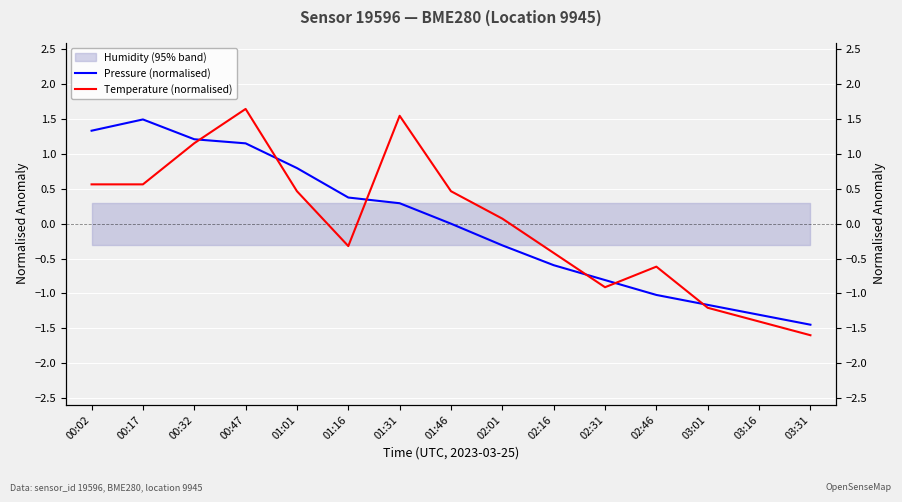

Which series ends up on top after the final intersection of Temperature (normalised) and Pressure (normalised)?

Pressure (normalised)